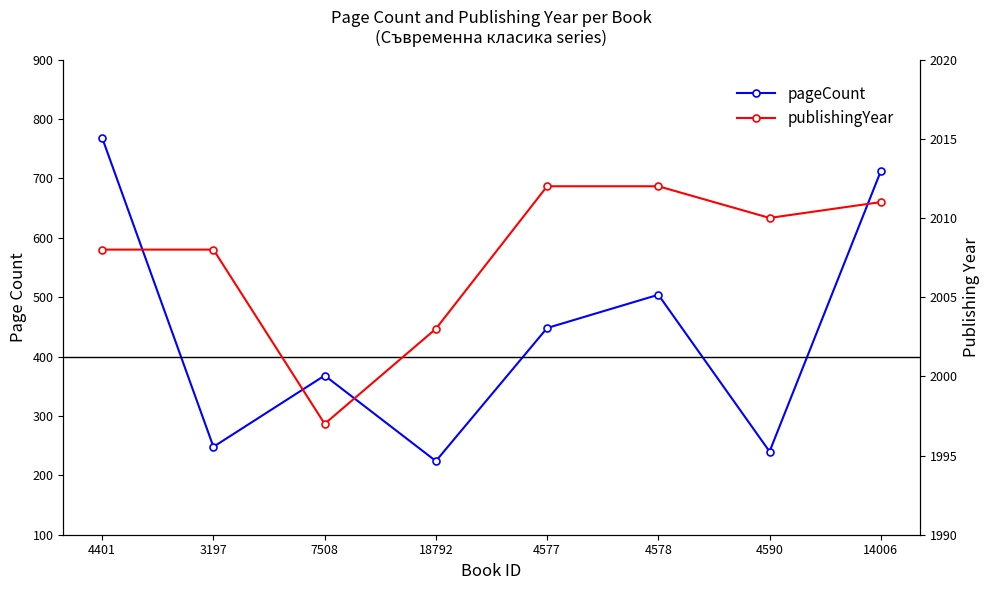

What is the smallest value displayed?

224